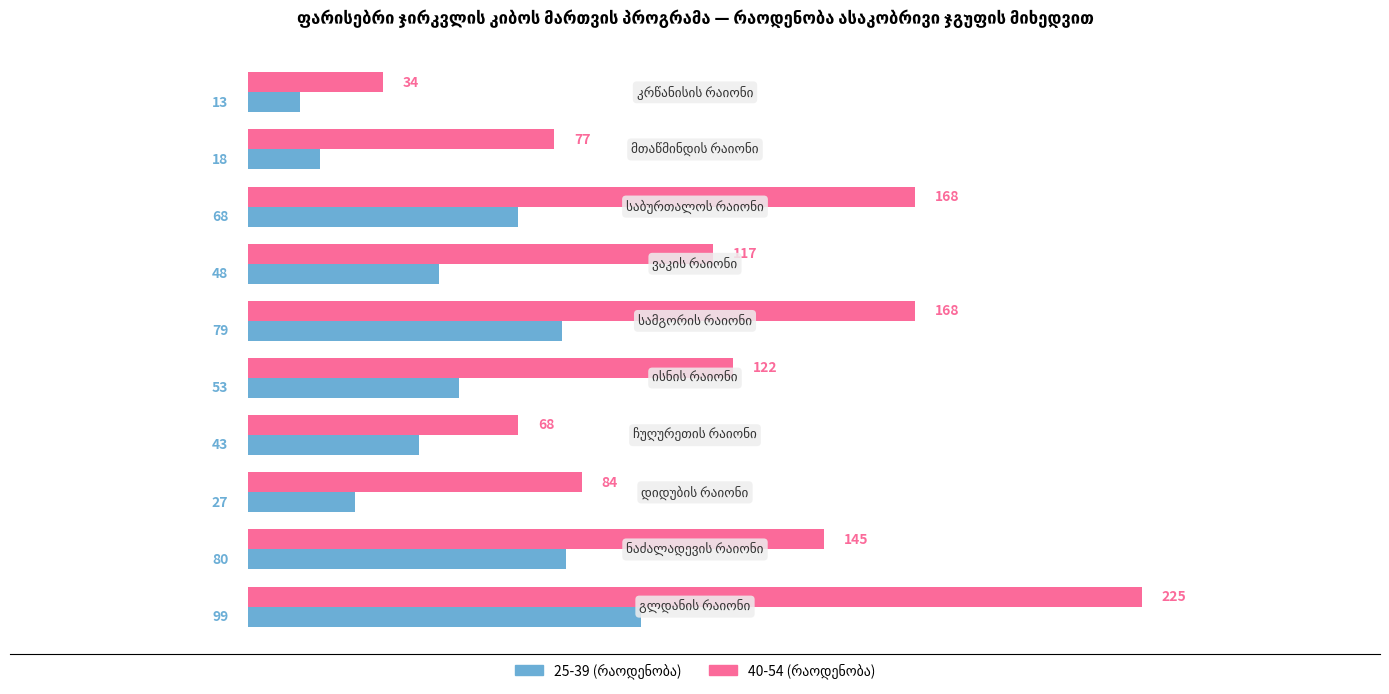

What is the minimum value shown in the chart?

13